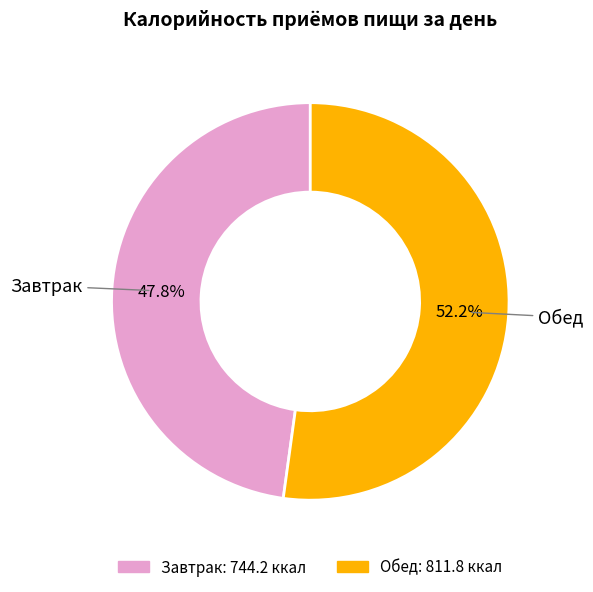

What portion of the pie excludes Завтрак?

52.2%